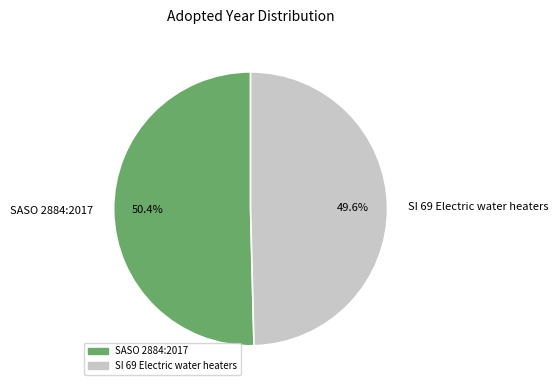

How many slices are in this pie chart?

2